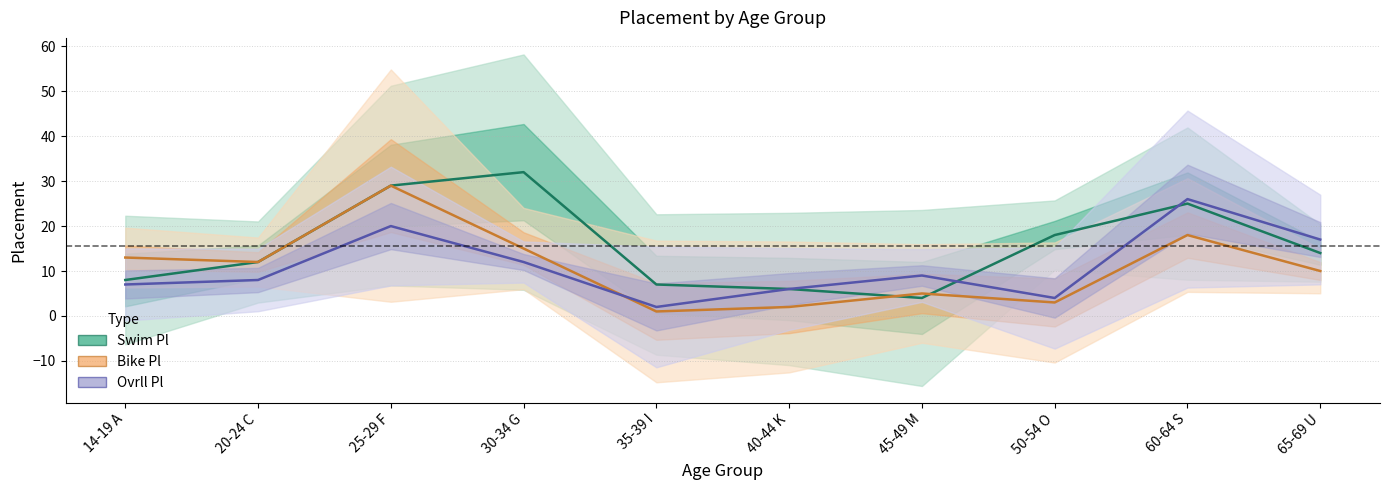

Which series has the largest total across all categories?

Swim Pl